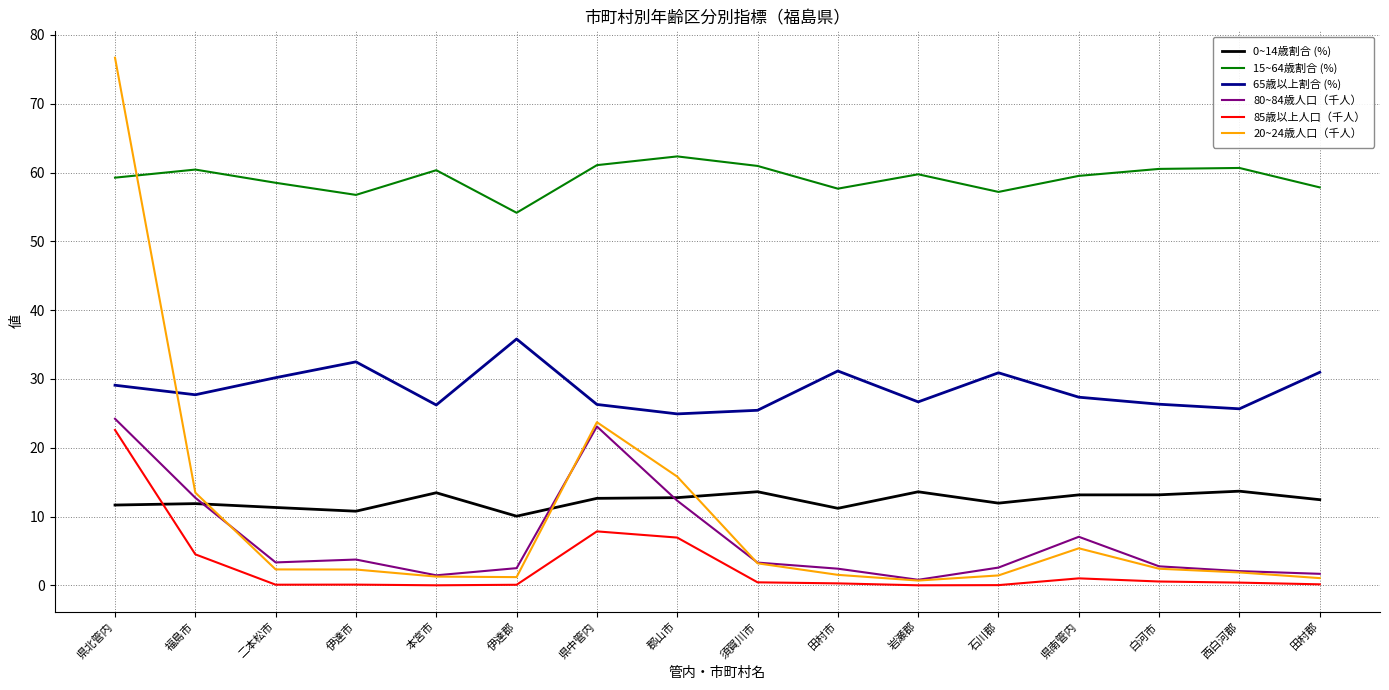

Which series has the largest total across all categories?

15~64歳割合 (%)